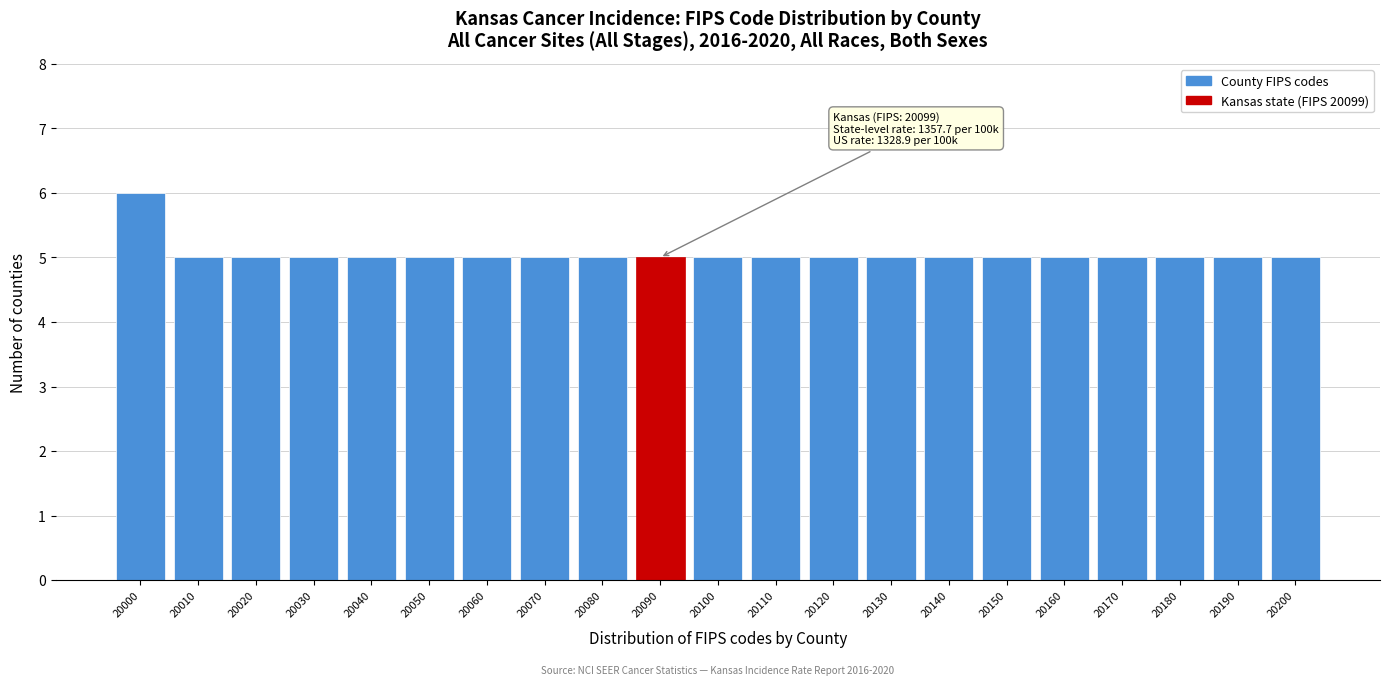

Reading right to left, what are all the values shown in this chart?

5	5	5	5	5	5	5	5	5	5	5	5	5	5	5	5	5	5	5	5	6